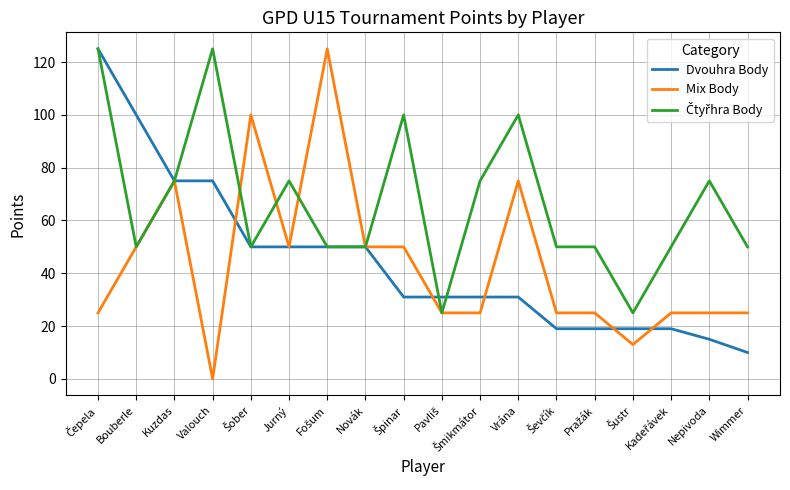

What position from the left is Kuzdas?

3